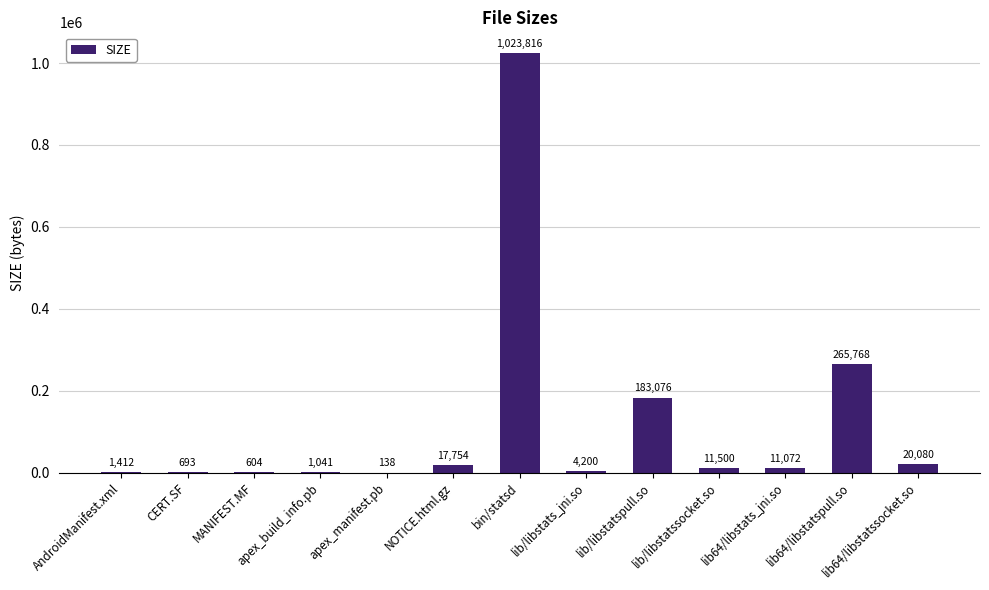

Reading left to right, list all the values displayed in this chart.

1412	693	604	1041	138	17754	1023816	4200	183076	11500	11072	265768	20080